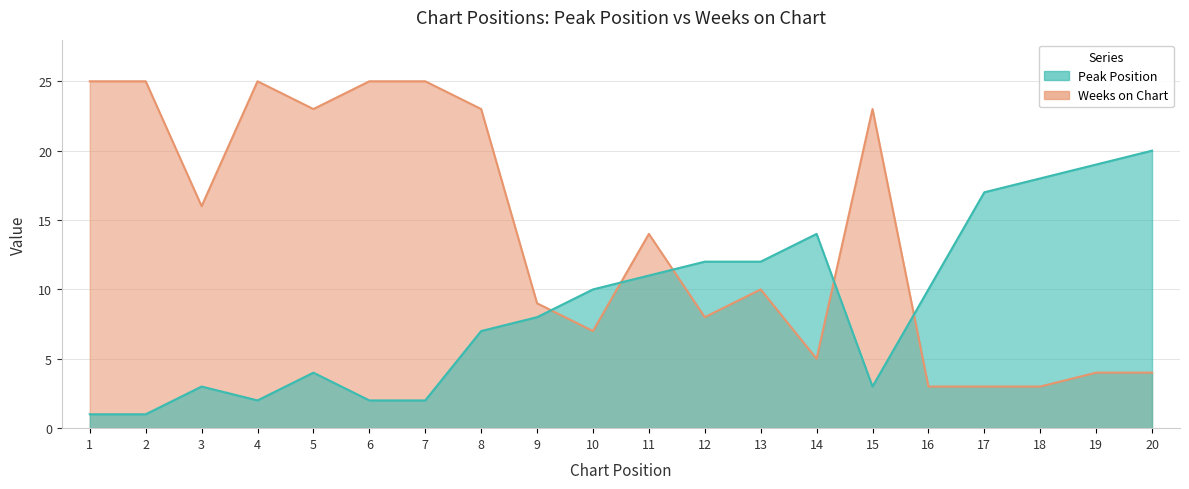

Where does the Weeks on Chart series first go above 14?

1